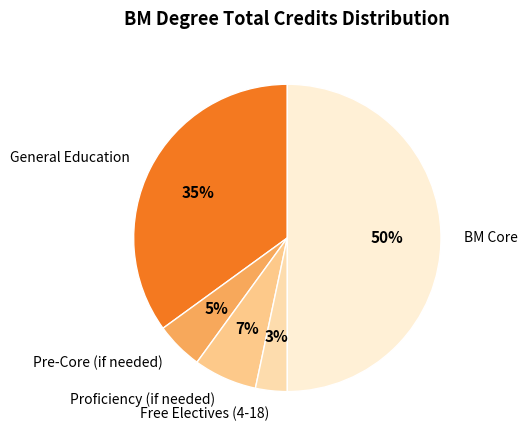

To the nearest percent, what is the difference between the largest and smallest slice percentages?

47%